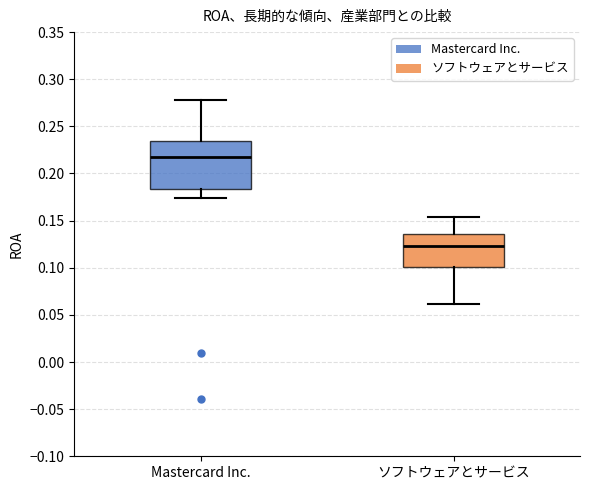

Reading left to right, transcribe this box plot: for each box, give where its median line is, the range the box spans, and where its two whiskers end, as read against the y-axis. The values are not printed on the chart, so give them approximately, as read against the axis.

Mastercard Inc.: median 0.215, box 0.185 to 0.235, whiskers 0.175 to 0.280
ソフトウェアとサービス: median 0.125, box 0.100 to 0.135, whiskers 0.060 to 0.155